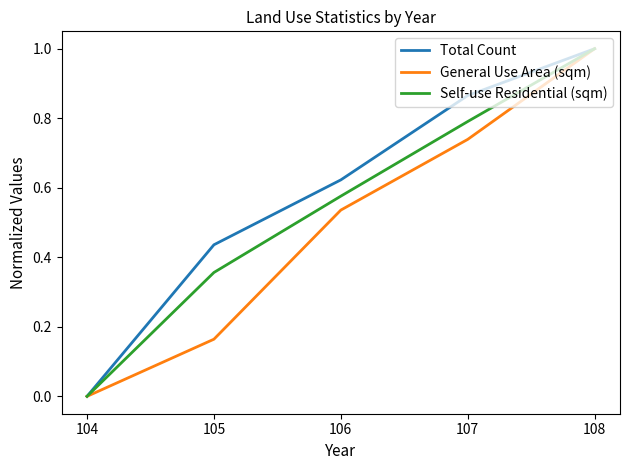

Which series changed the most between 104 and 107?

Total Count